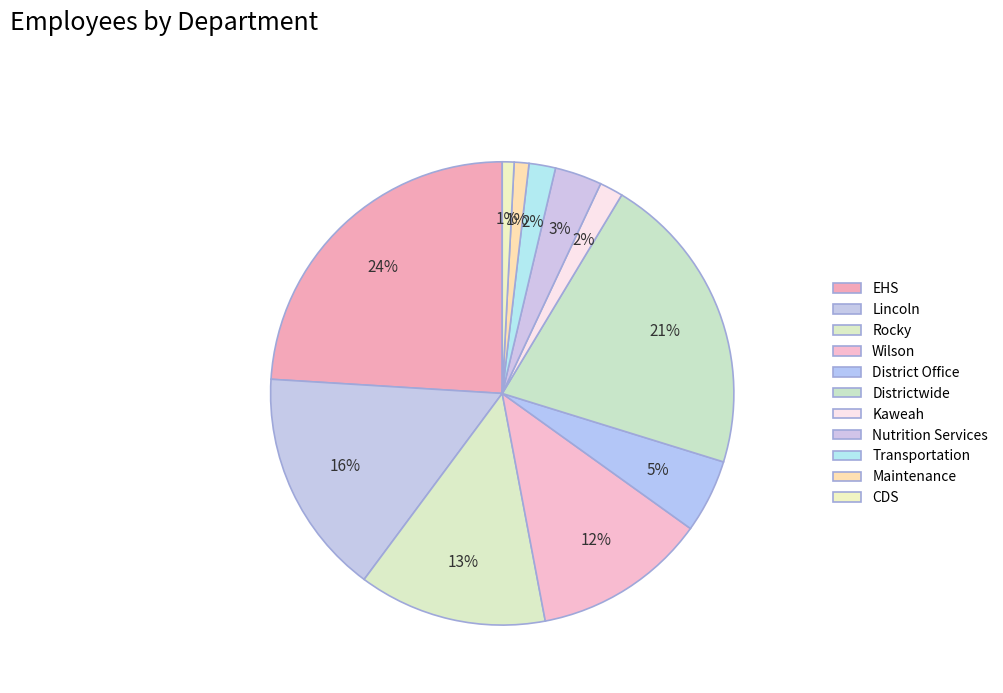

How many segments does this pie chart have?

11